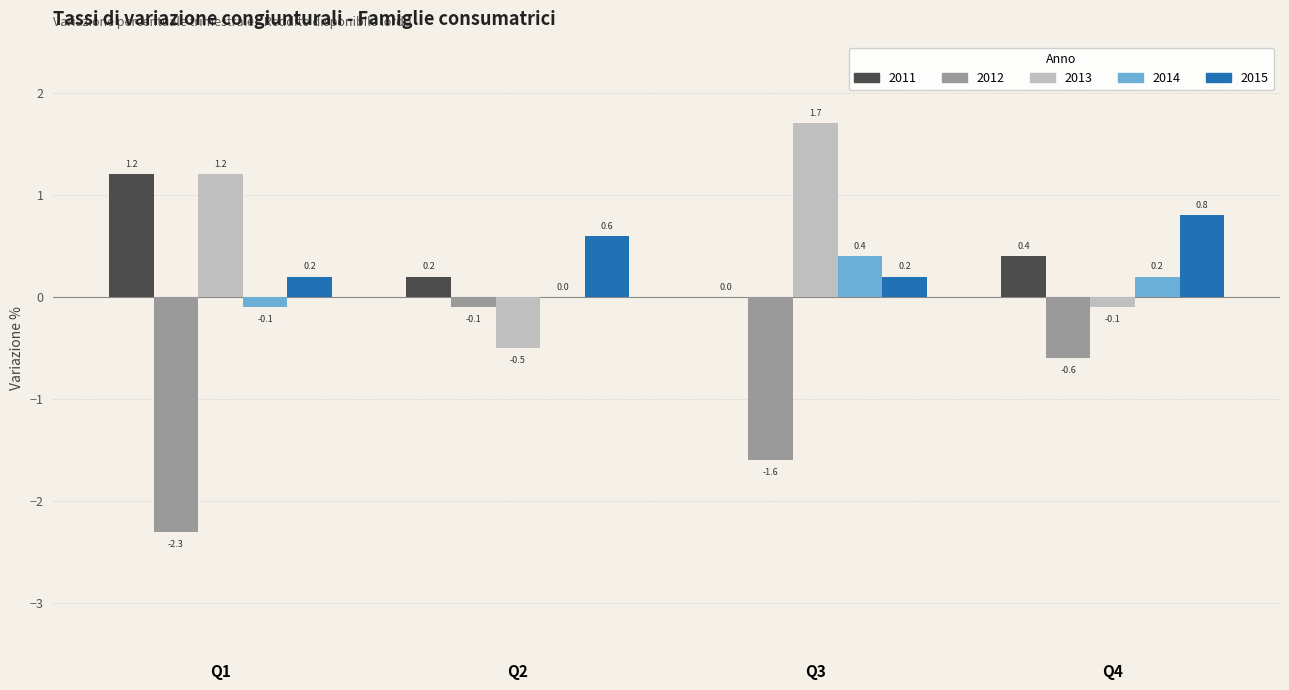

Is it true that 2013 equals -0.5 at Q2?

True